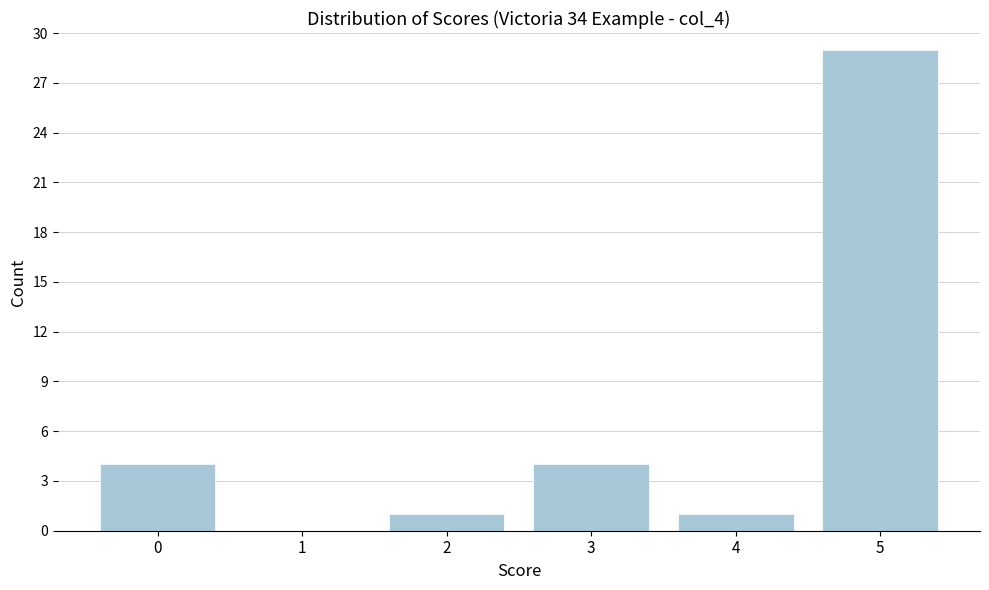

Over which range of the x-axis is the bar tallest?

4.5 to 5.5